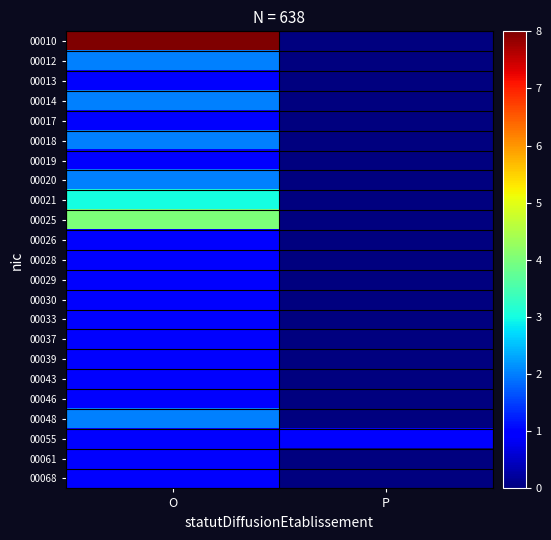

Which series changed the most between O and P?

00010